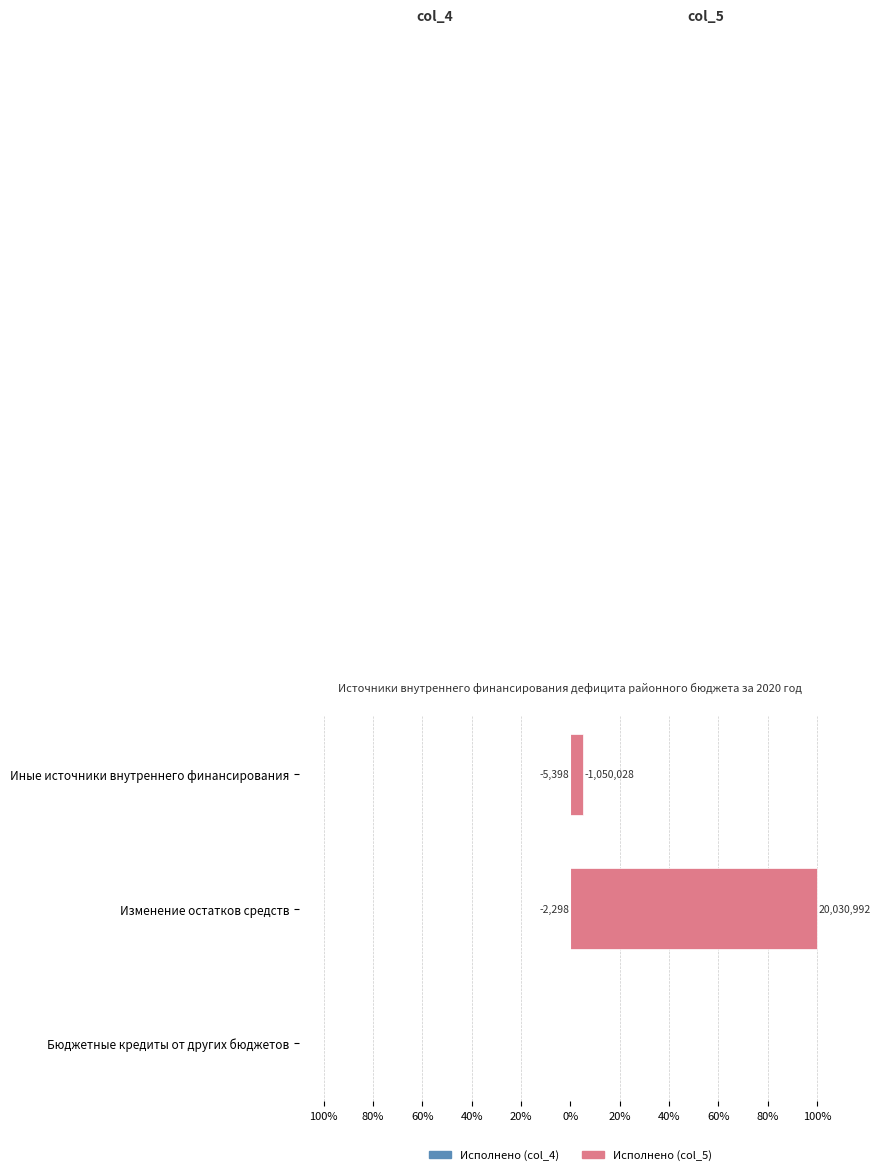

Reading right to left, extract all data points from this chart.

Исполнено (col_4): -0.0	-0.0	0.0
Исполнено (col_5): 5.2	100.0	0.0